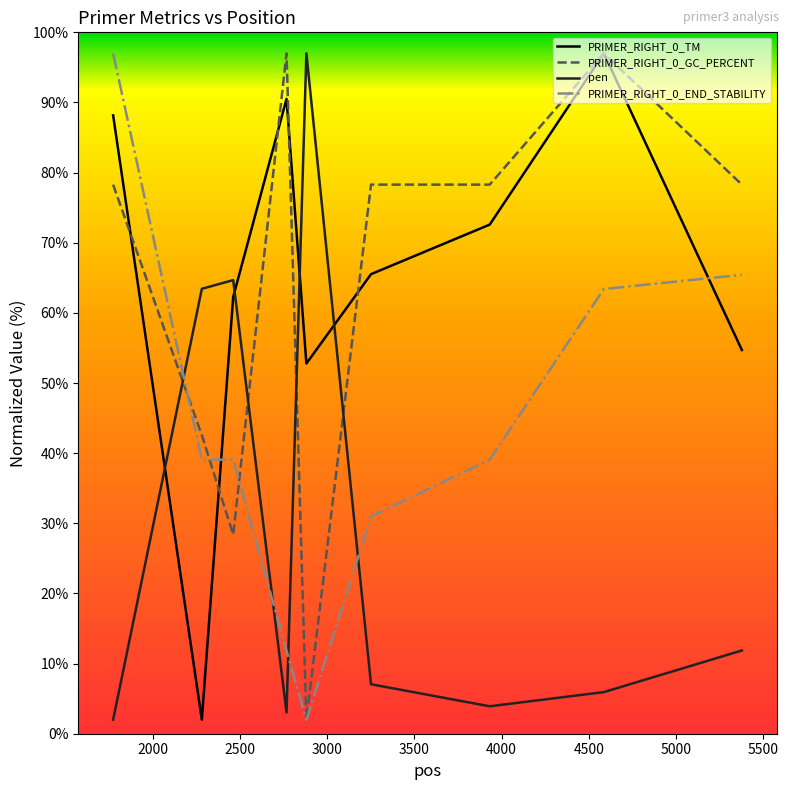

What is the difference between the maximum and minimum values in the pen series?

95.0